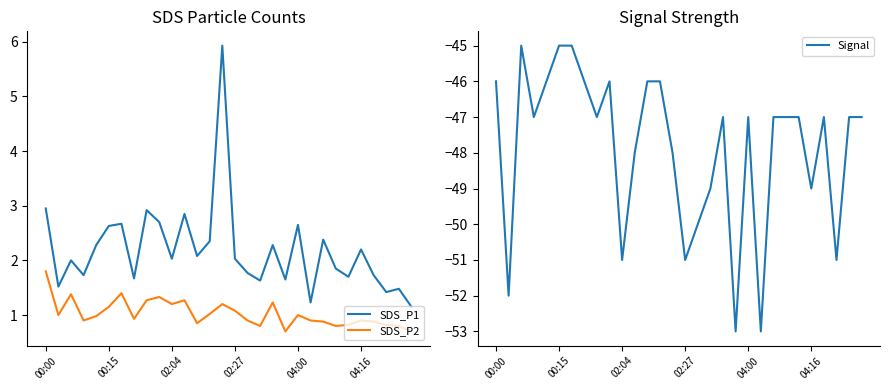

What is the minimum value for SDS_P2?

0.7